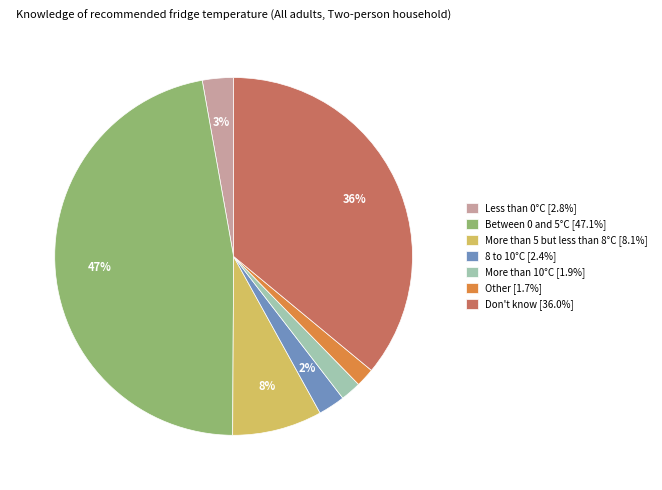

What percentage is the More than 10°C [1.9%] slice, to the nearest percent?

2%